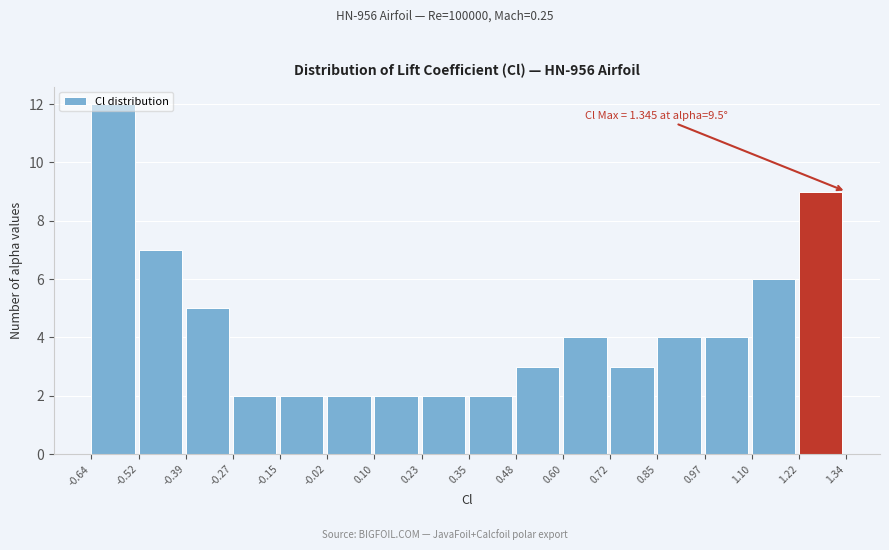

Over which range of the x-axis is the bar tallest?

-0.64 to -0.52